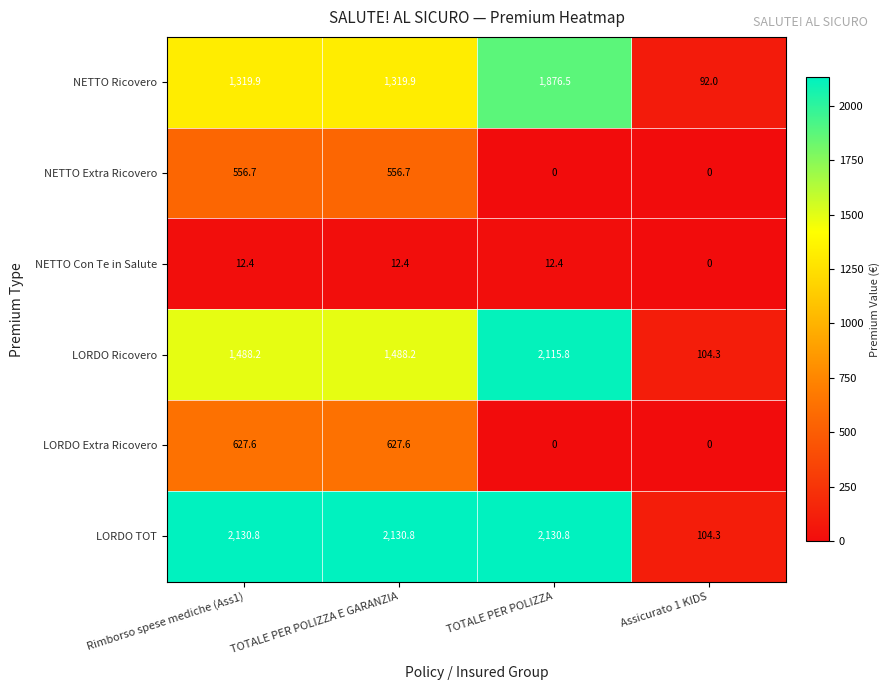

At which label does NETTO Ricovero reach its peak?

TOTALE PER POLIZZA